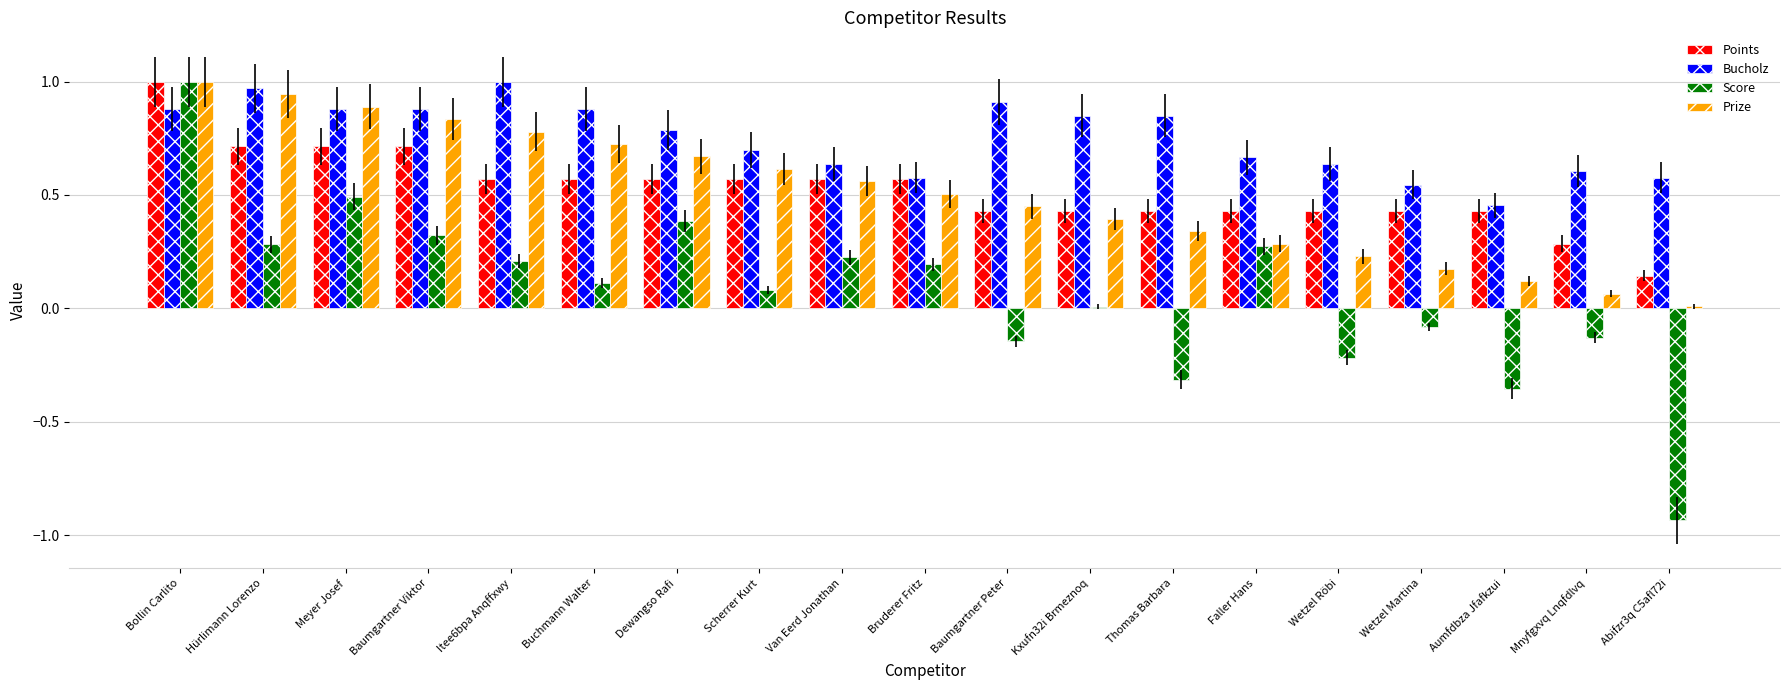

What is the sum of the Bucholz values at Scherrer Kurt and Mnyfgxvq Lnqfdlvq?

1.3